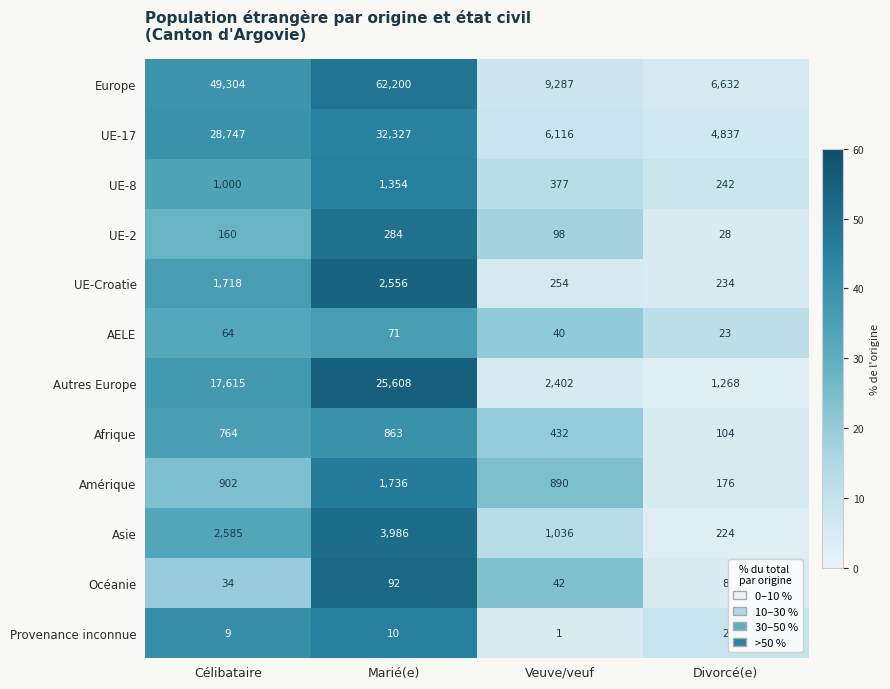

What is the difference between the UE-8 values at Célibataire and Veuve/veuf?

623